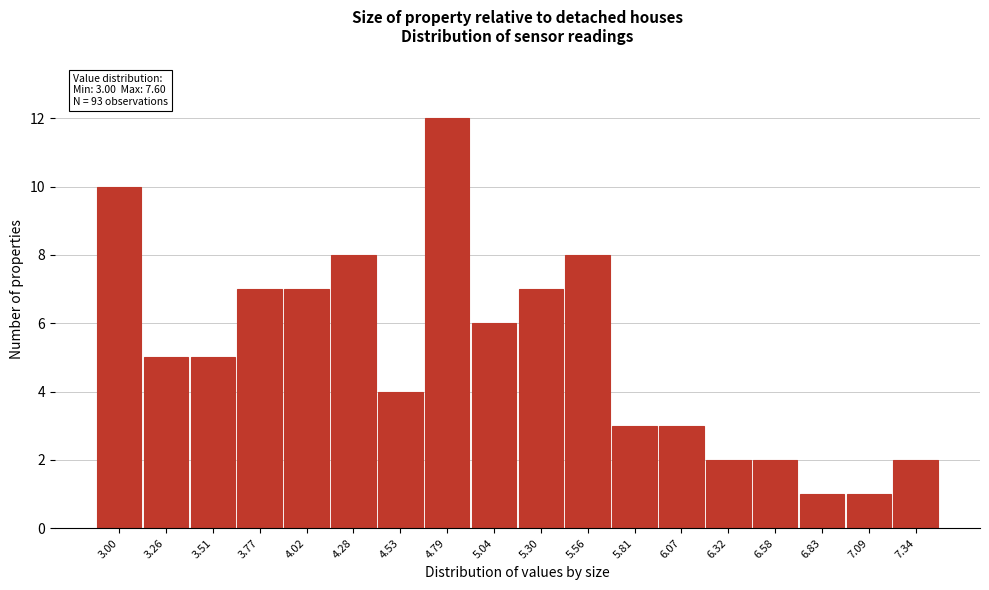

Reading left to right, transcribe all the data shown in this chart.

3.00=10	3.26=5	3.51=5	3.77=7	4.02=7	4.28=8	4.53=4	4.79=12	5.04=6	5.30=7	5.56=8	5.81=3	6.07=3	6.32=2	6.58=2	6.83=1	7.09=1	7.34=2